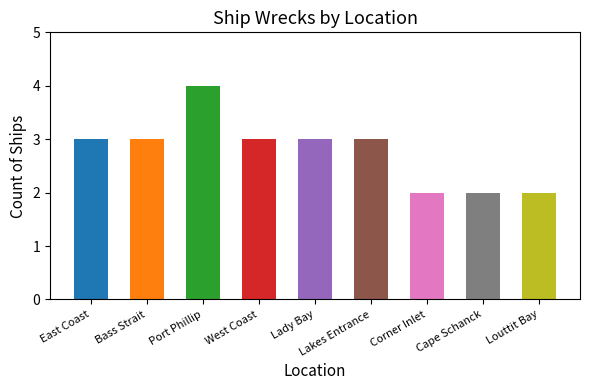

What is the minimum value shown in the chart?

2